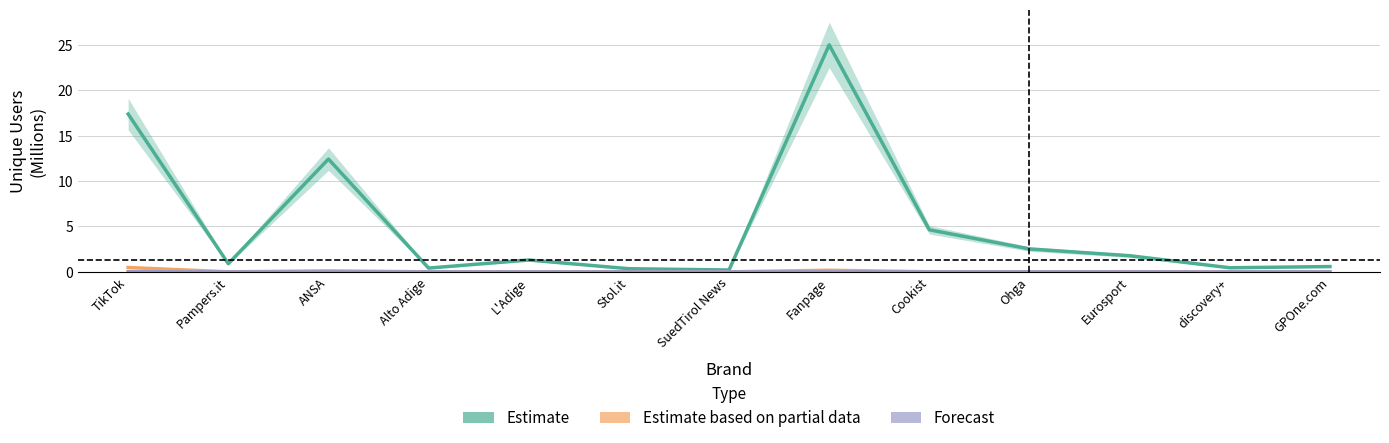

Count the number of categories in the chart.

13